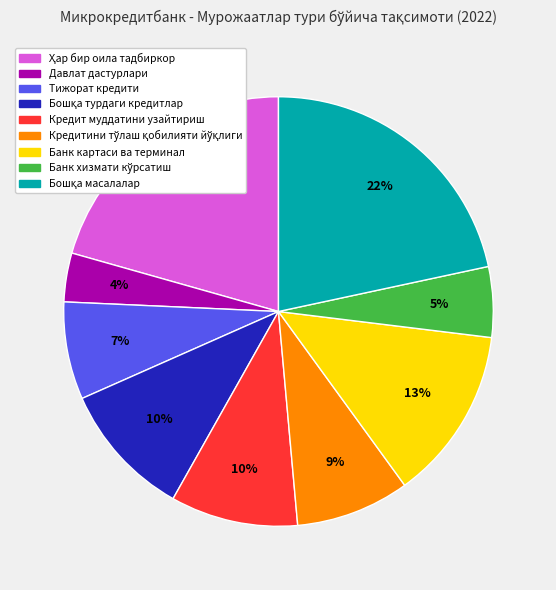

Is there any slice that represents more than half of the pie?

No